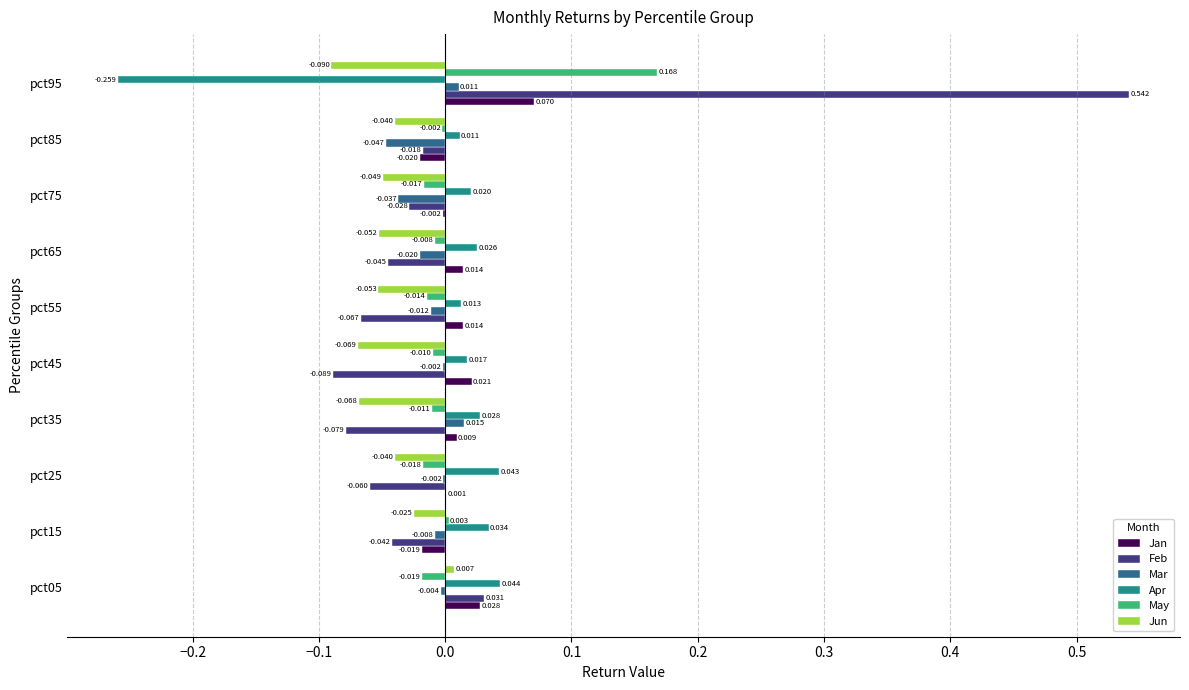

Which series changed the most between pct25 and pct95?

Feb